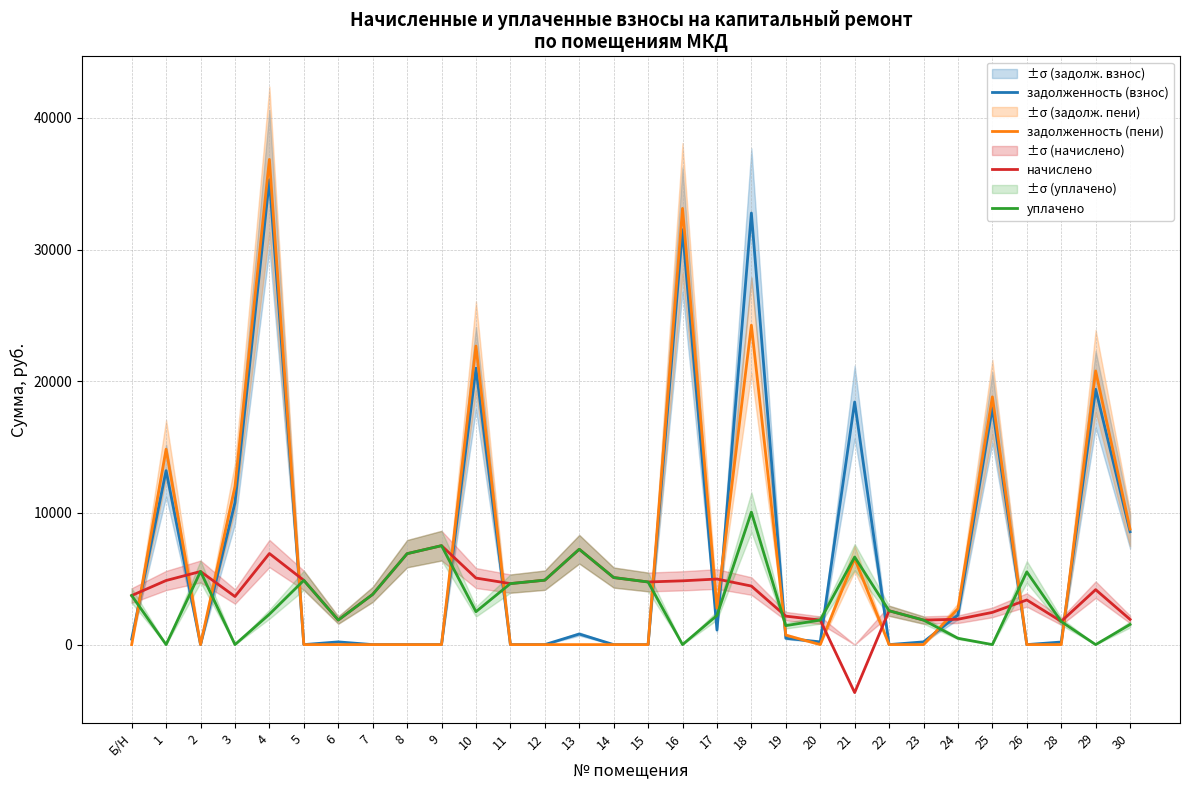

At which label does уплачено reach its peak?

18